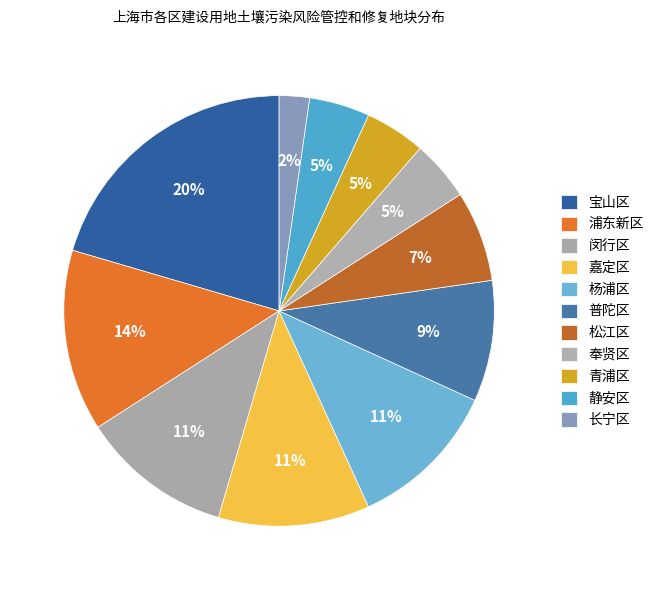

How many slices are in this pie chart?

11